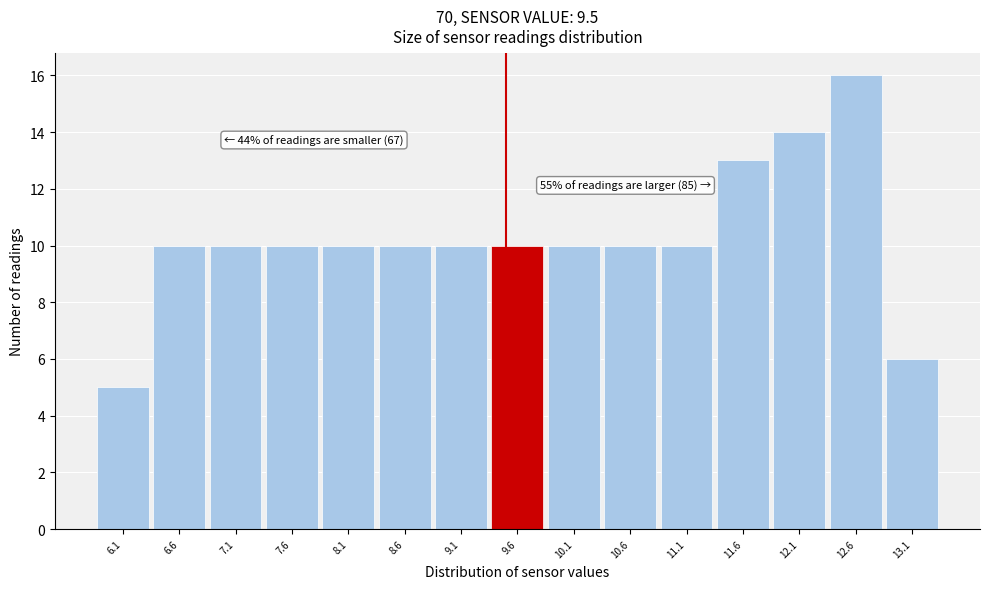

Which range on the x-axis has the tallest bar?

12.35 to 12.85